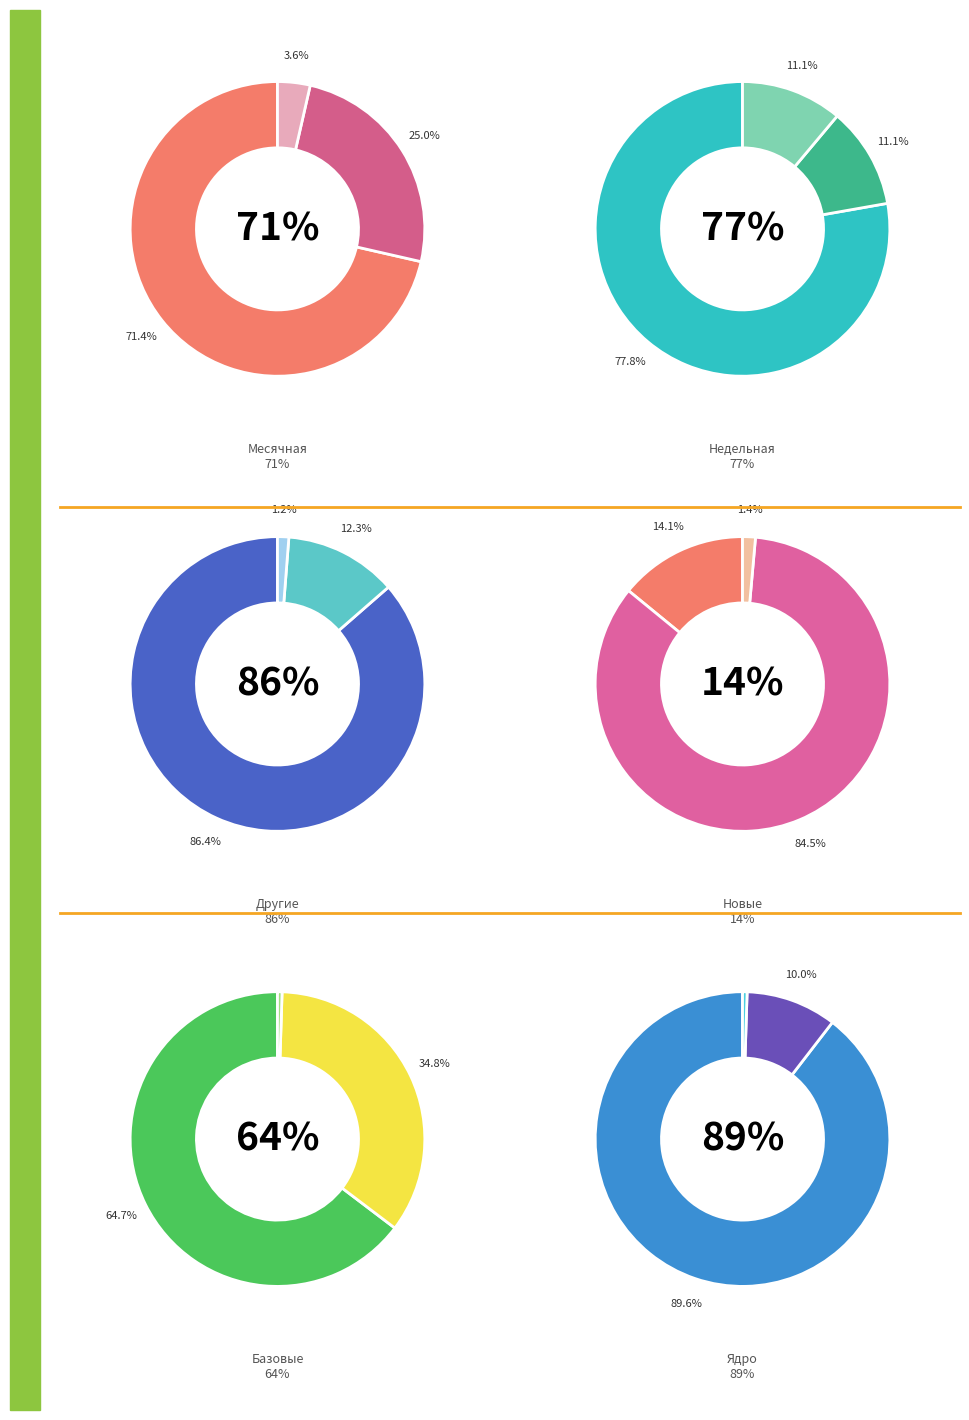

Is it true that 11 is 1% of the pie?

False